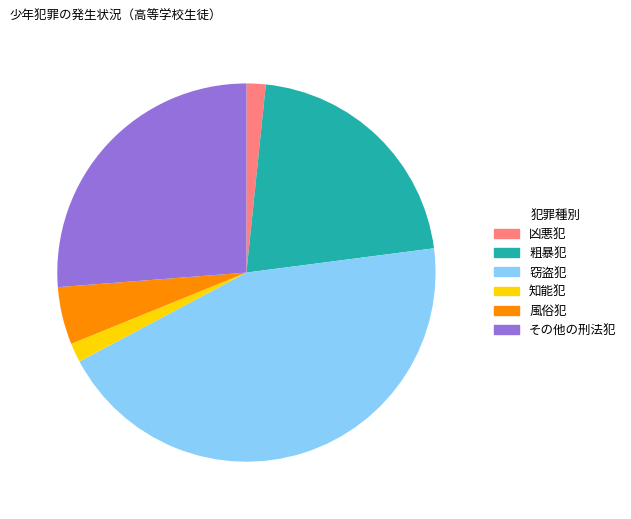

Combined, do その他の刑法犯 and 風俗犯 account for over 50%?

No